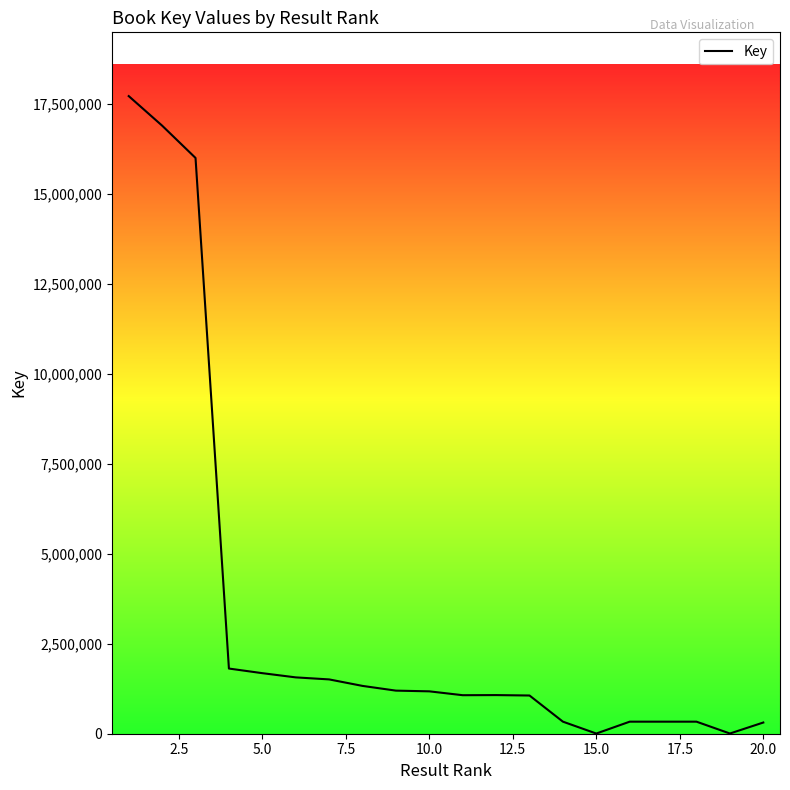

What is the greatest value displayed?

17714831